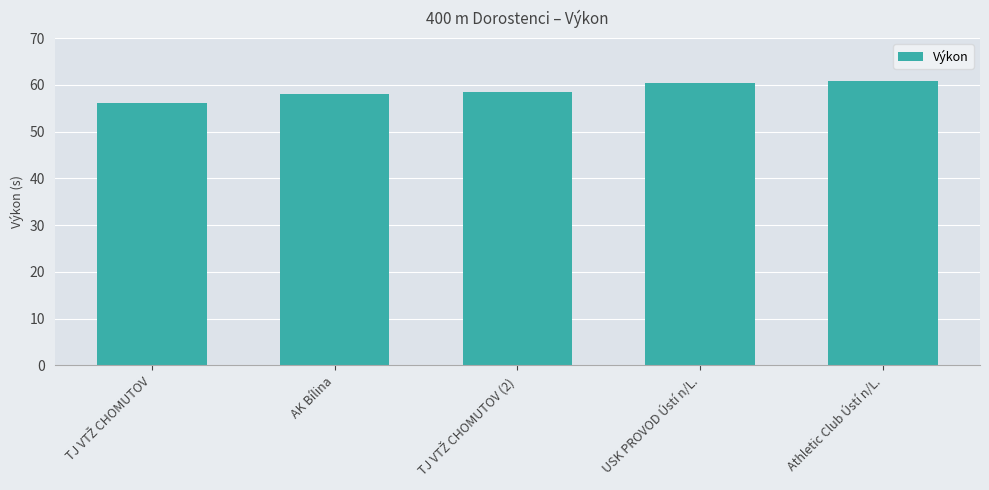

What is the average value?

58.8